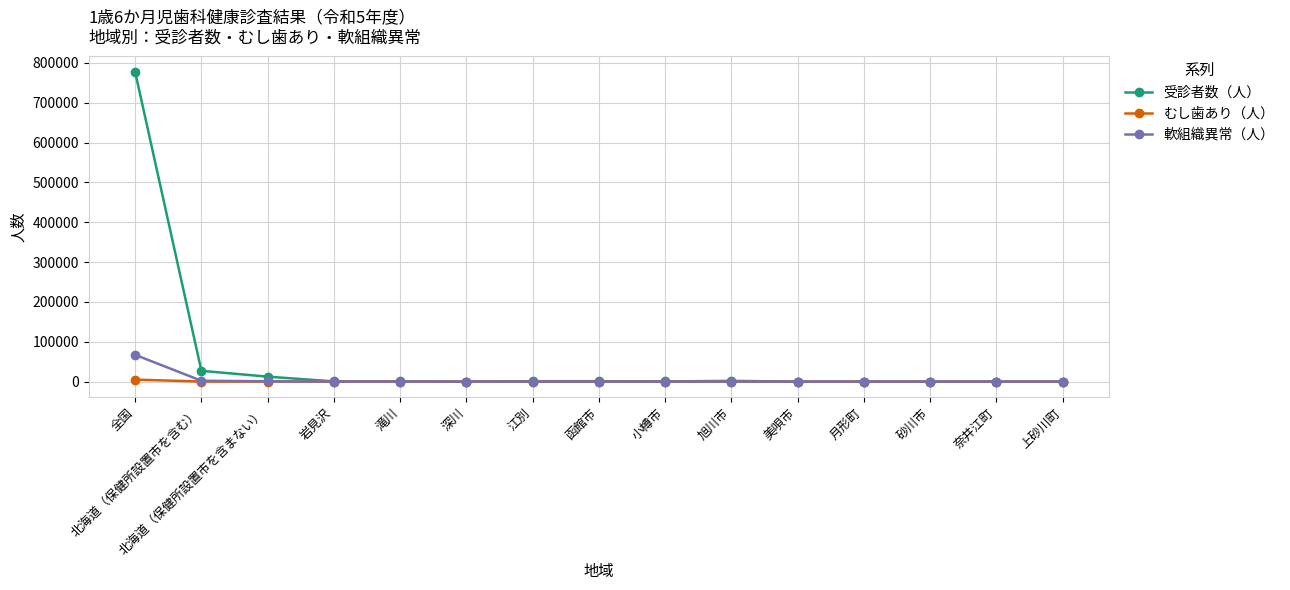

At which category does the chart reach its peak across all series?

全国